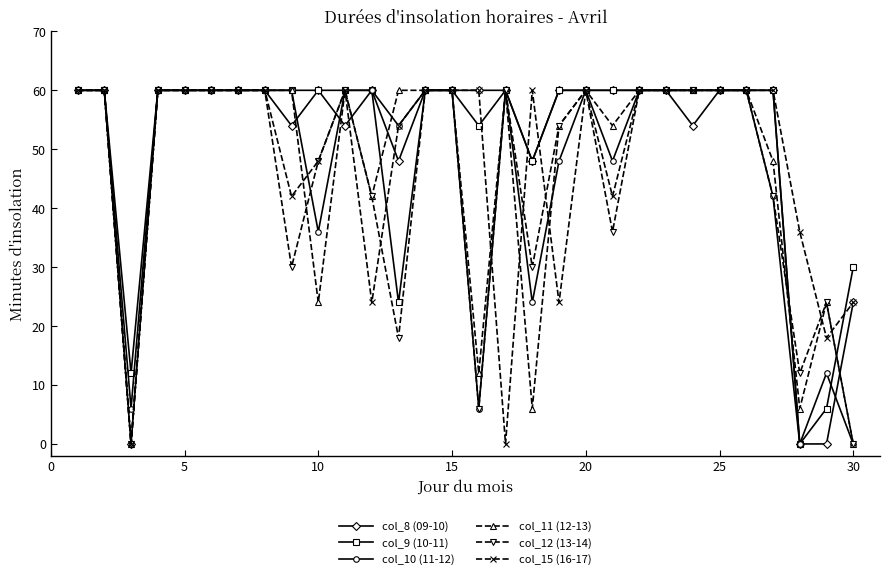

What is the value of the col_15 (16-17) point at the 15th from the left?

60